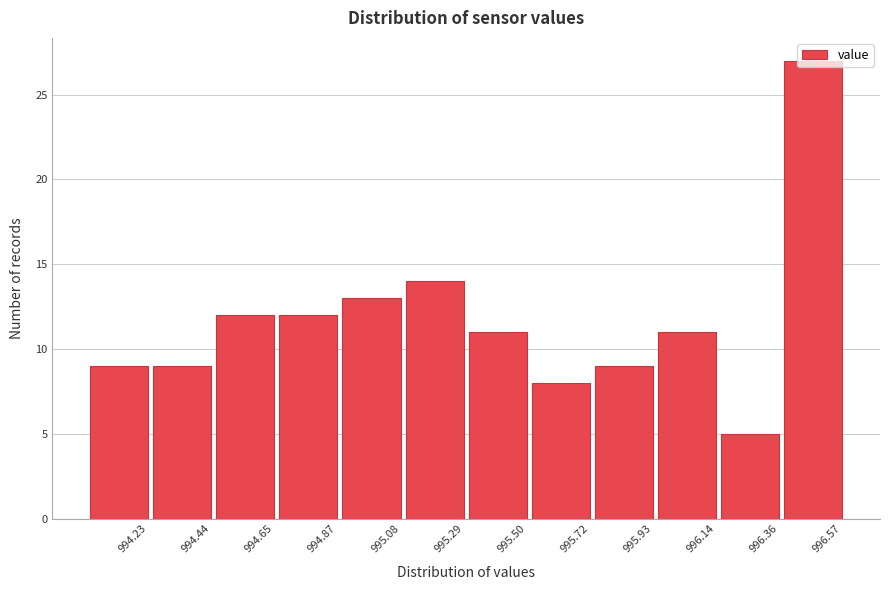

What is the label of the 9th bar from the left?

995.93